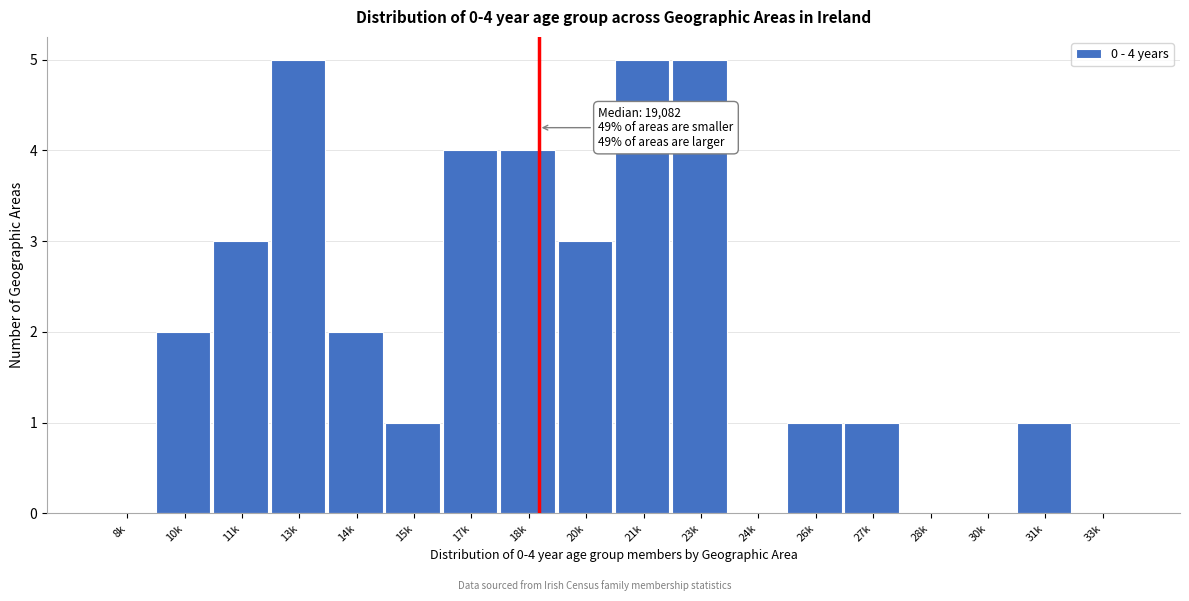

Reading left to right, list all the values displayed in this chart.

8k=0	10k=2	11k=3	13k=5	14k=2	15k=1	17k=4	18k=4	20k=3	21k=5	23k=5	24k=0	26k=1	27k=1	28k=0	30k=0	31k=1	33k=0